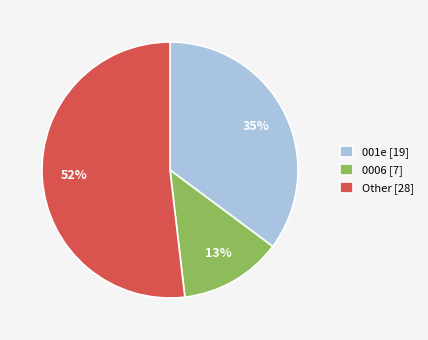

Between Other [28] and 0006 [7], which is larger?

Other [28]